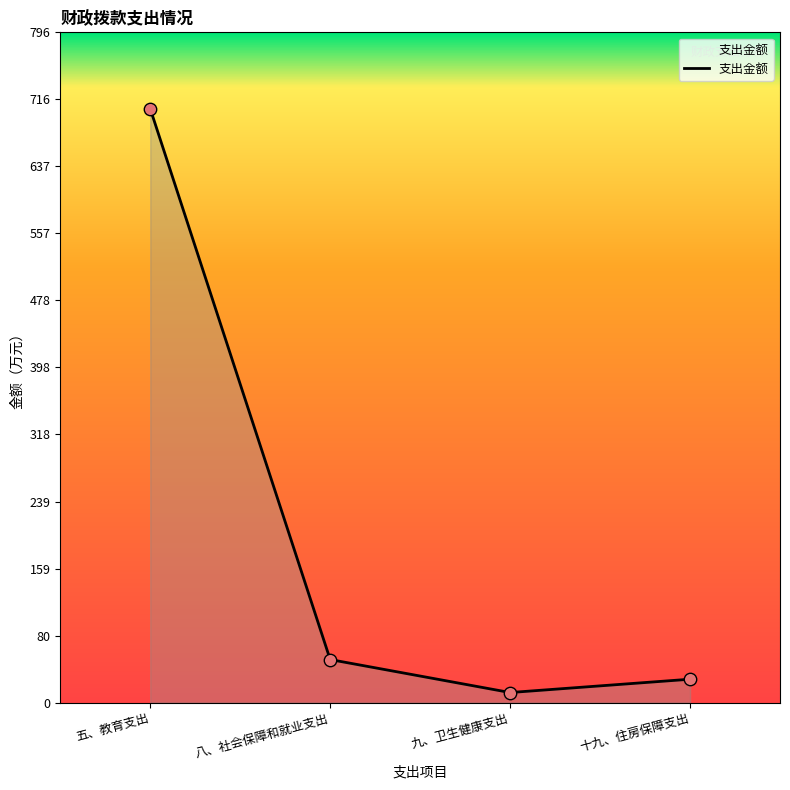

Approximately how many times larger is the value at 九、卫生健康支出 compared to 十九、住房保障支出?

0.4